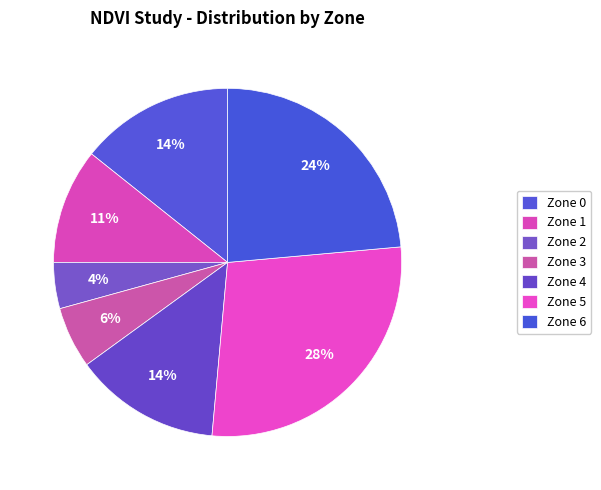

Count the number of slices in the pie.

7